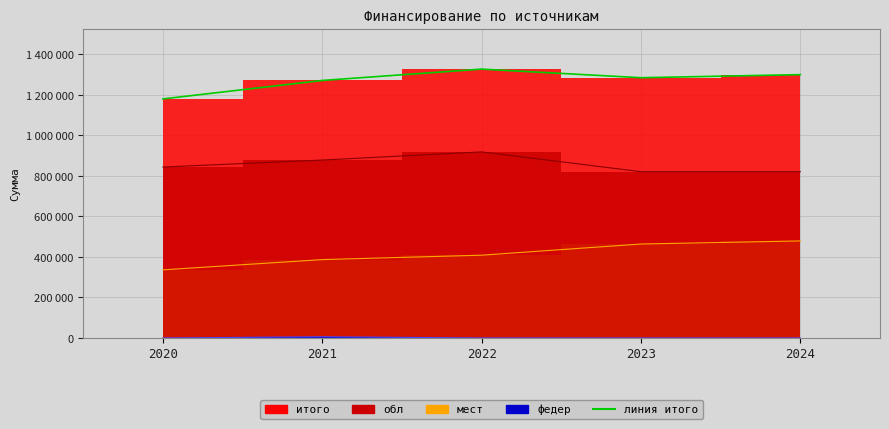

List the series in order of their peak value, highest first.

итого, обл, мест, федер